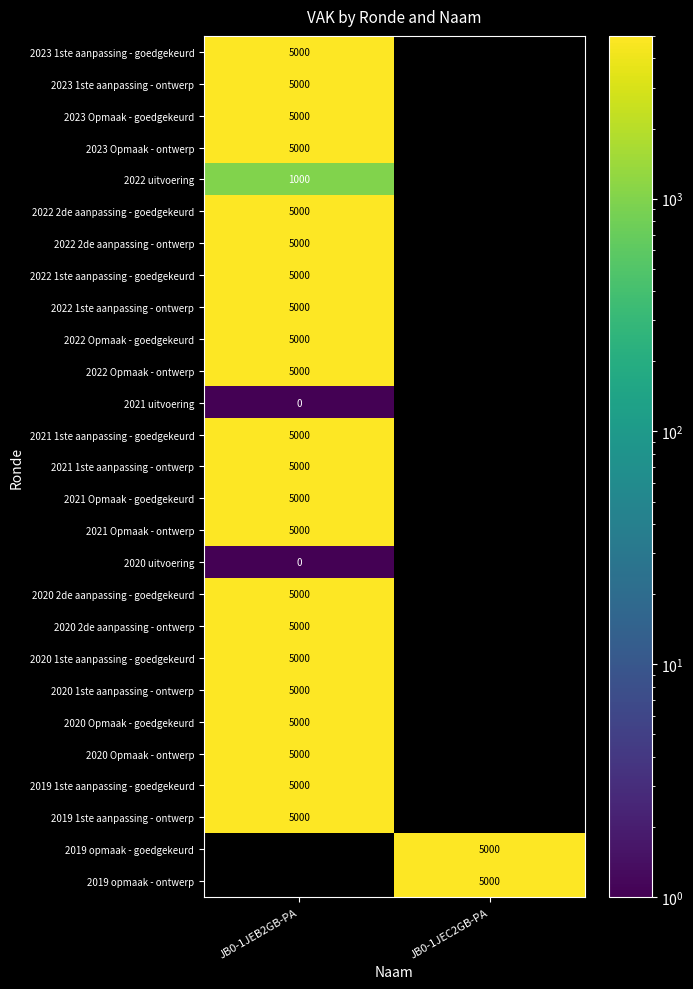

Is it true that 2023 1ste aanpassing - goedgekeurd equals 5000 at JB0-1JEB2GB-PA?

True